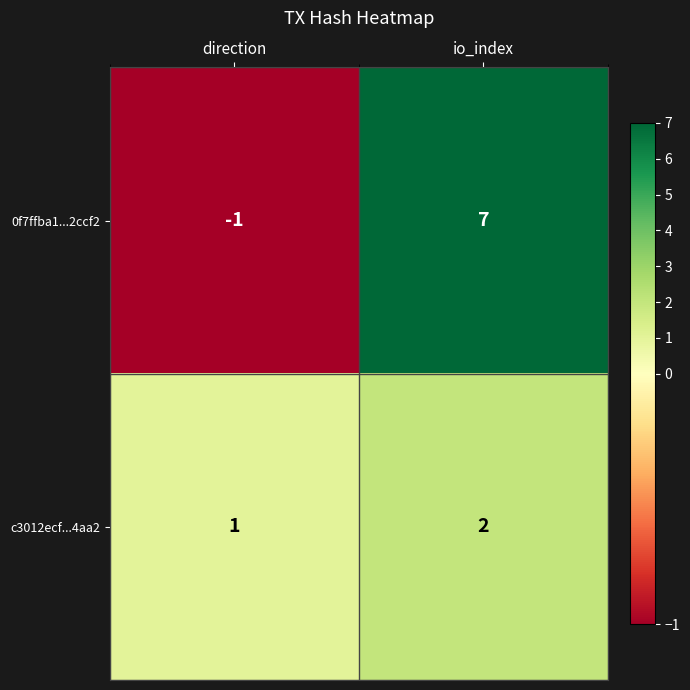

Which series has the largest total across all categories?

0f7ffba1...2ccf2